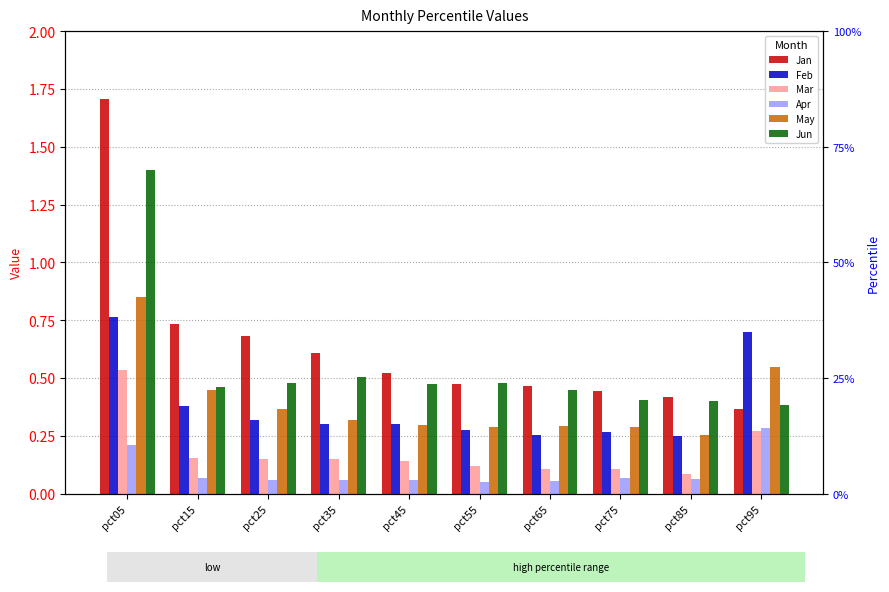

Between pct15 and pct45, which series saw the biggest shift?

Jan